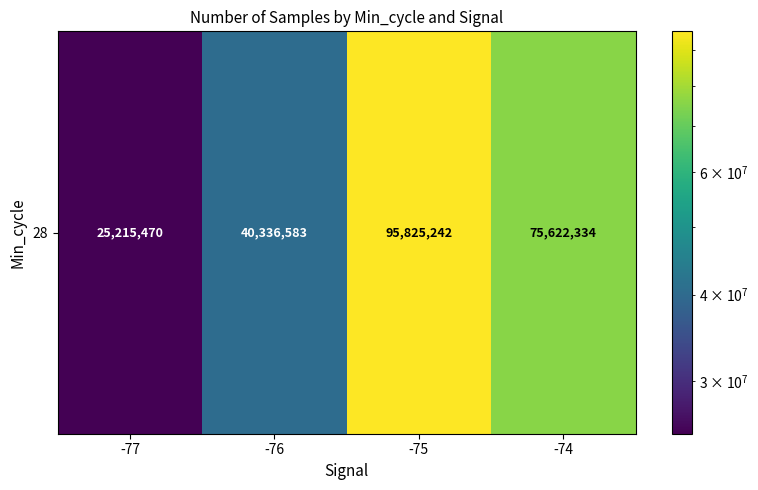

Approximately how many times larger is the value at -76 compared to -77?

1.6